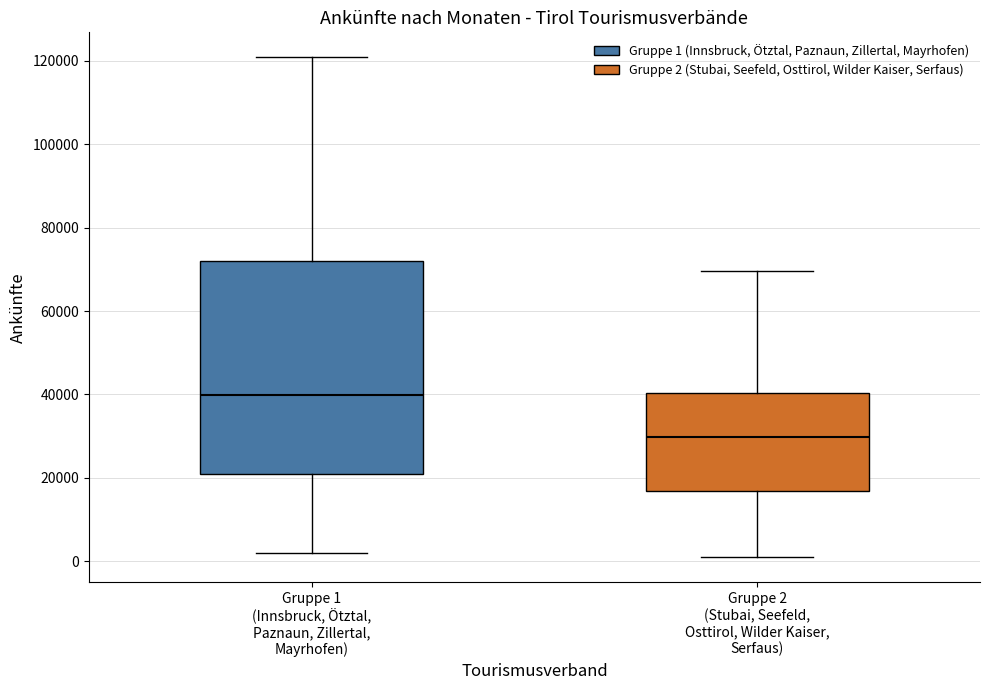

Reading left to right, transcribe this box plot: for each box, give where its median line is, the range the box spans, and where its two whiskers end, as read against the y-axis. The values are not printed on the chart, so give them approximately, as read against the axis.

Gruppe 1 (Innsbruck, Ötztal, Paznaun, Zillertal, Mayrhofen): median 40000, box 22000 to 72000, whiskers 2000 to 120000
Gruppe 2 (Stubai, Seefeld, Osttirol, Wilder Kaiser, Serfaus): median 30000, box 16000 to 40000, whiskers 2000 to 70000